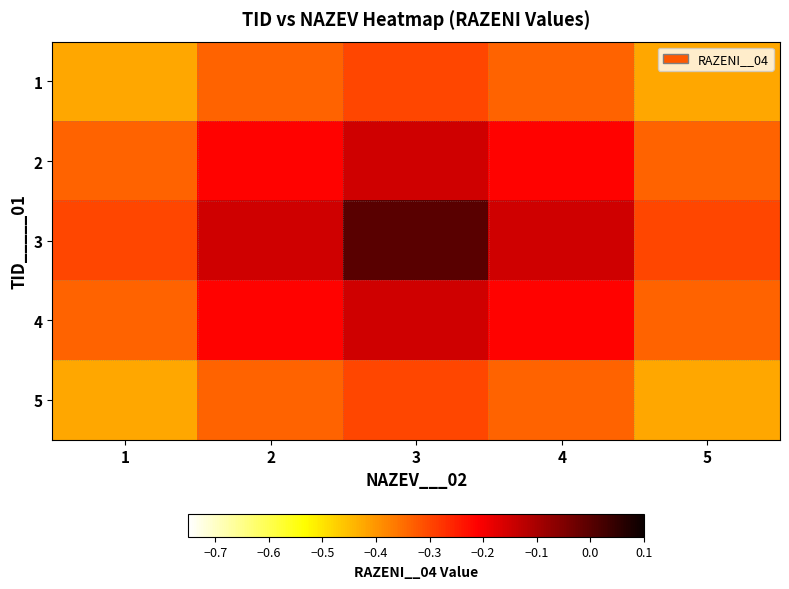

How many series are shown in this chart?

5